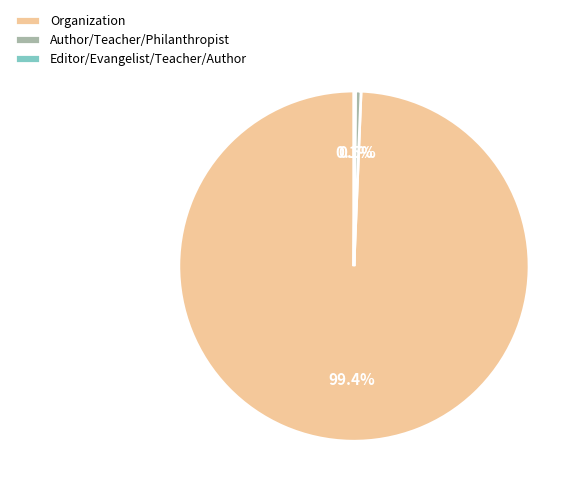

Which has a higher value, Author/Teacher/Philanthropist or Organization?

Organization